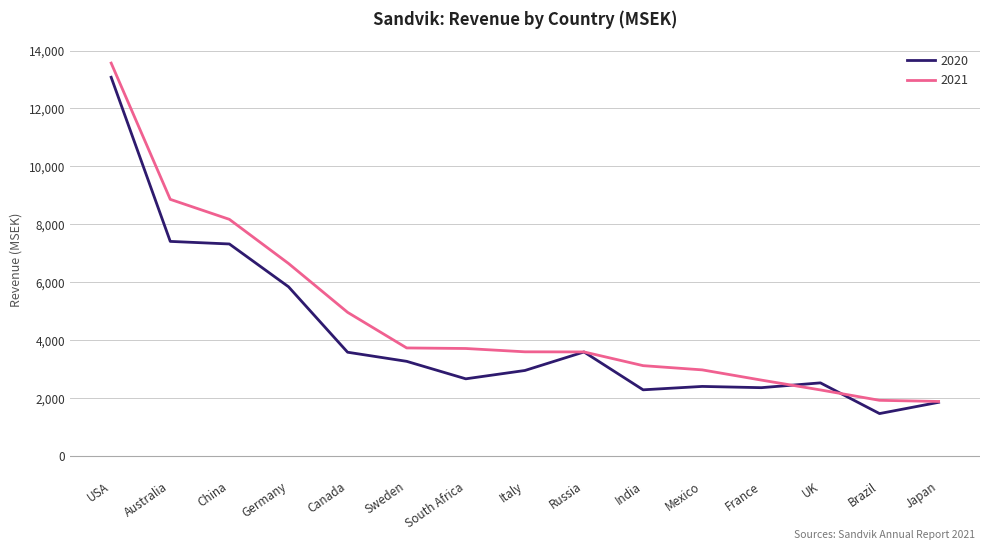

What is the difference between the maximum and minimum values in the 2020 series?

11622